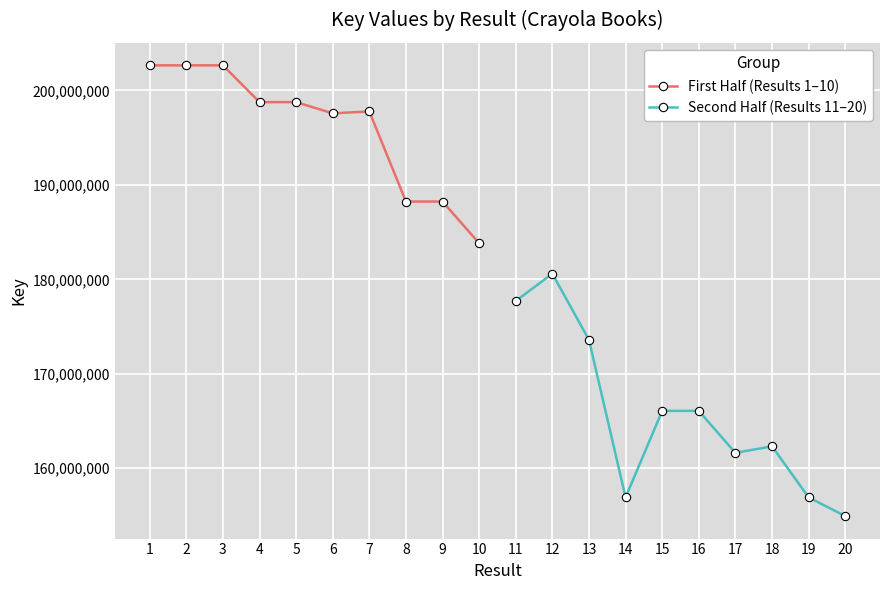

How many interior local valleys does the First Half (Results 1–10) series have?

4